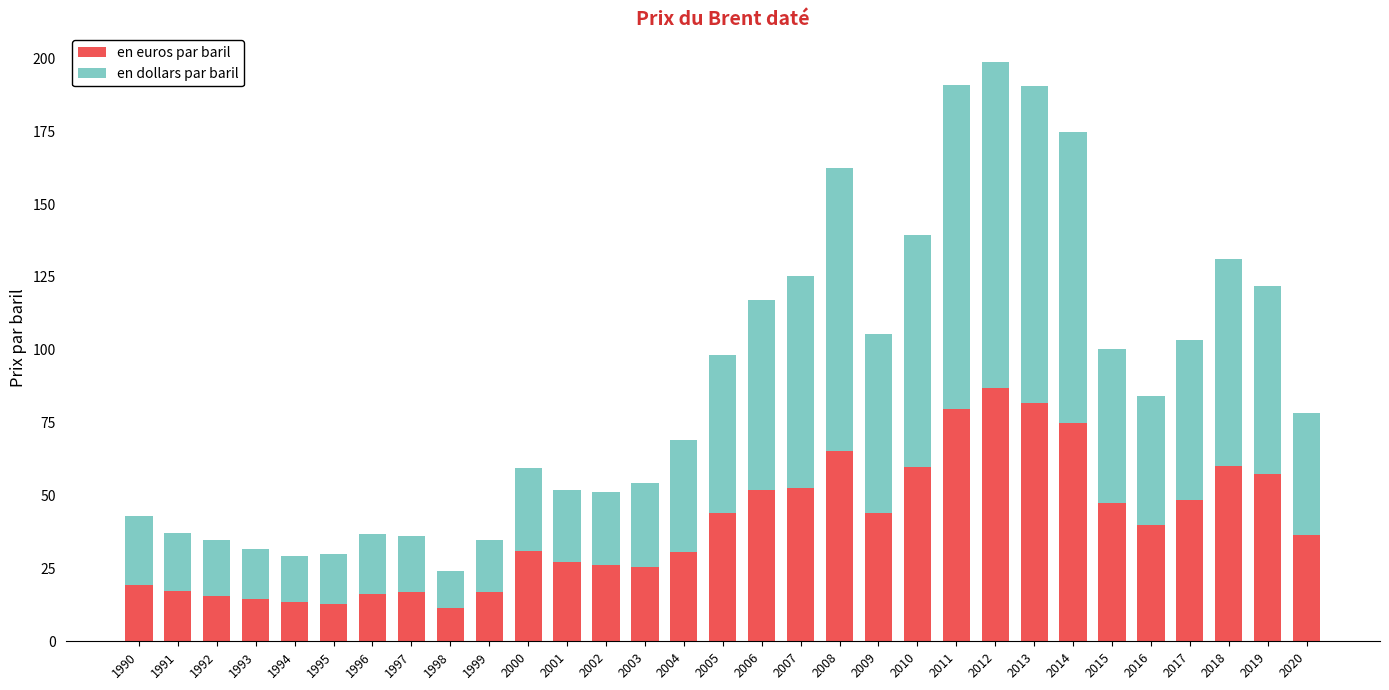

What is the total value across all series at 2019?

121.8